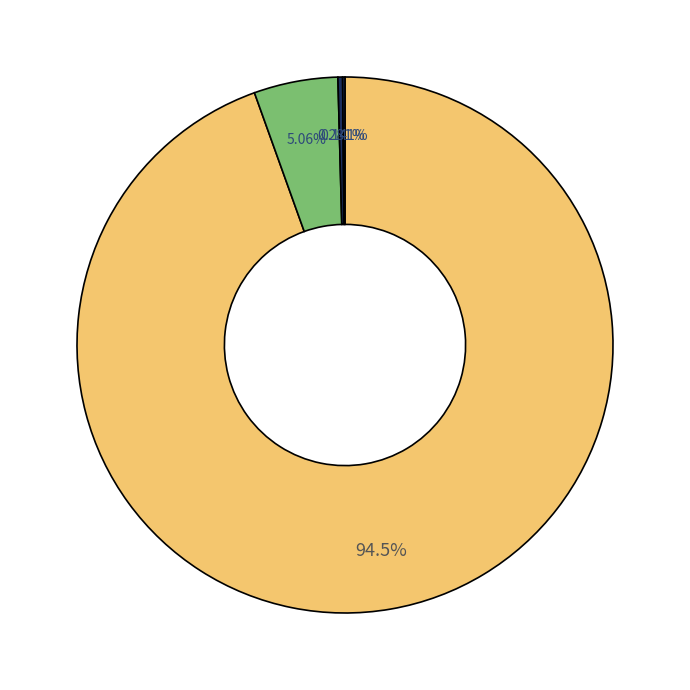

Which category has the biggest portion of the pie?

2022